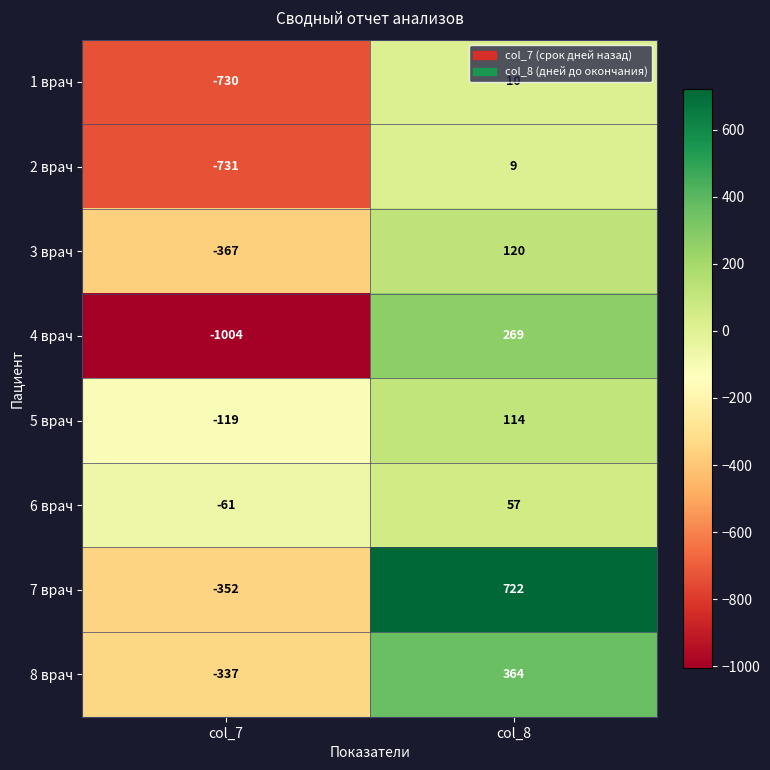

Which series changed the most between col_7 and col_8?

4 врач